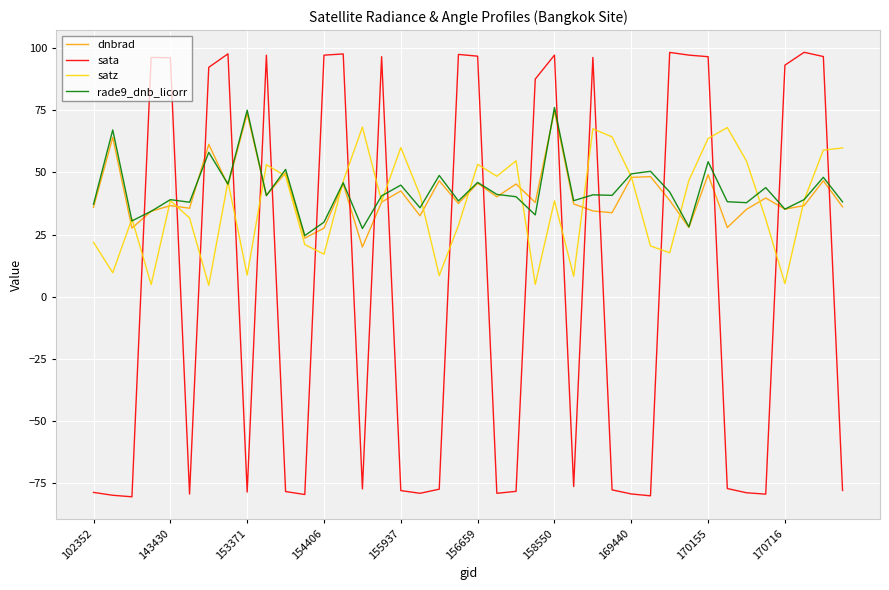

Is this an area chart (filled region under the line)?

No